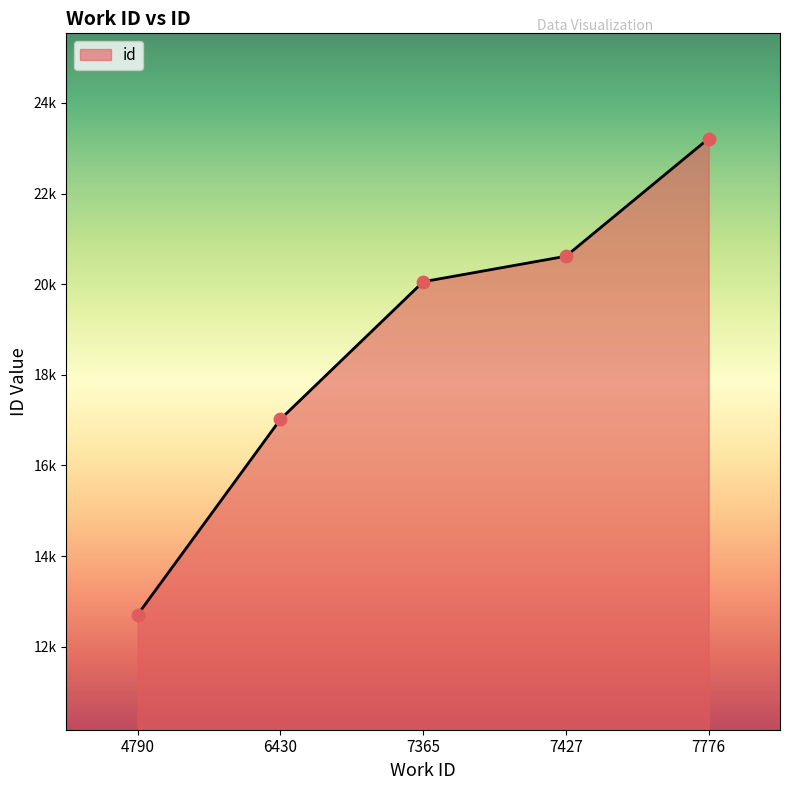

Is this an area chart (filled region under the line)?

Yes